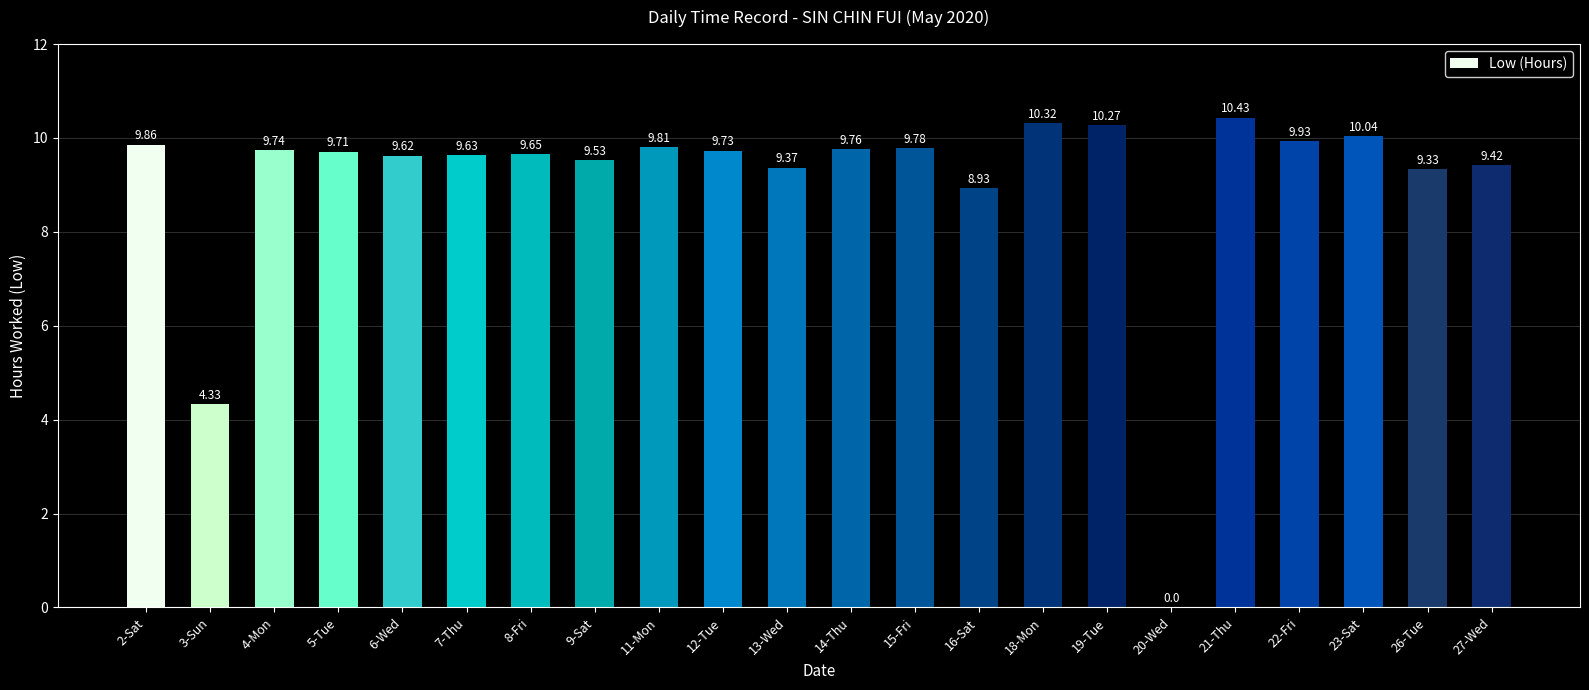

True or false: the data shows 9.7 at 5-Tue.

True